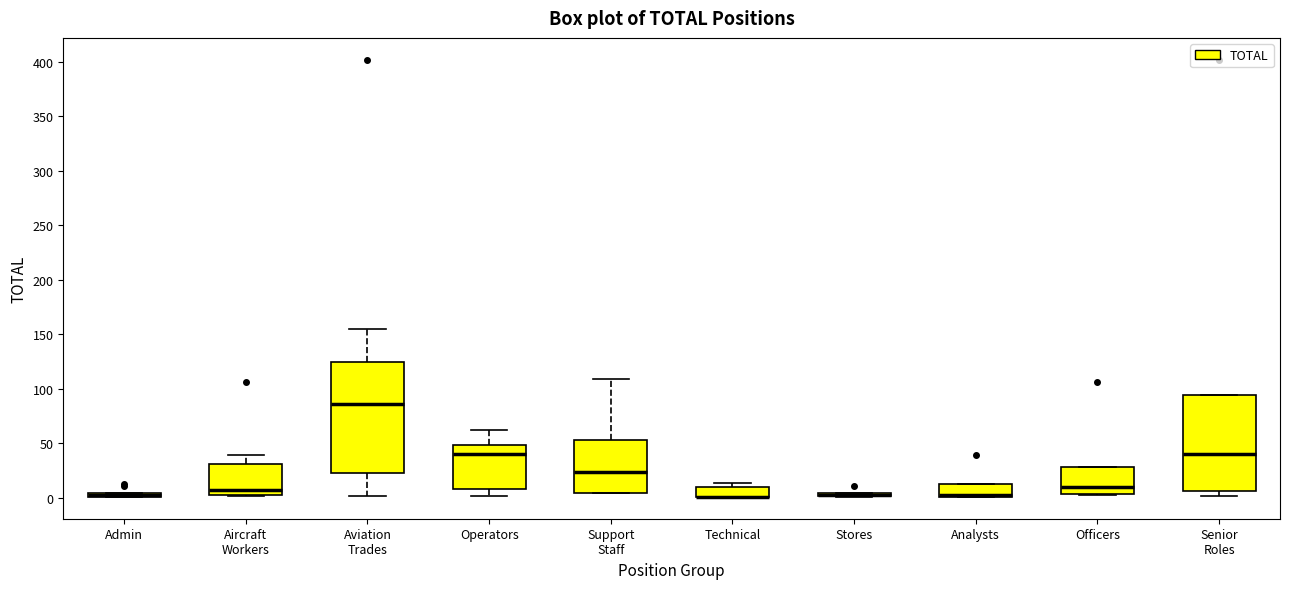

Comparing the boxes themselves (not the whiskers), which one is the tallest?

Aviation Trades